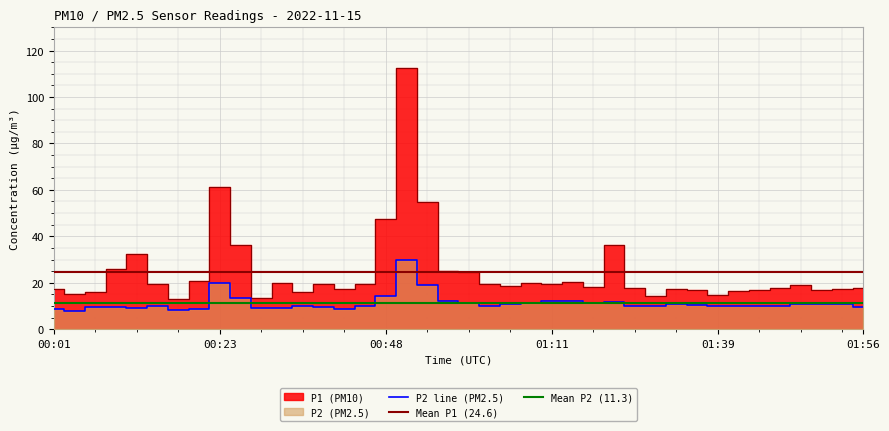

What is the sum of the P1 values at 00:43 and 01:19?

35.4